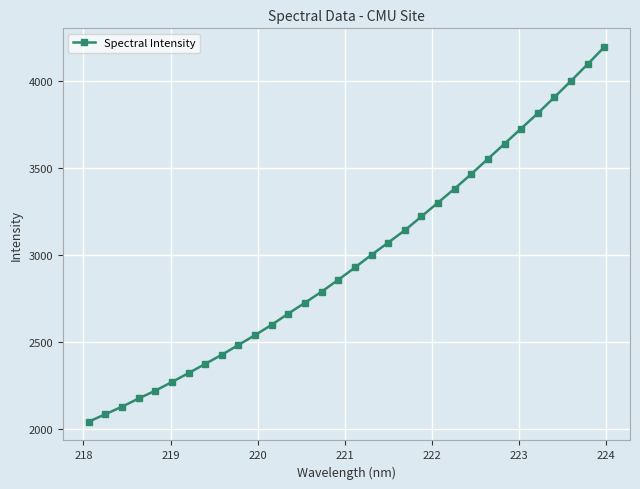

What is the difference between the maximum and minimum values?

2155.0